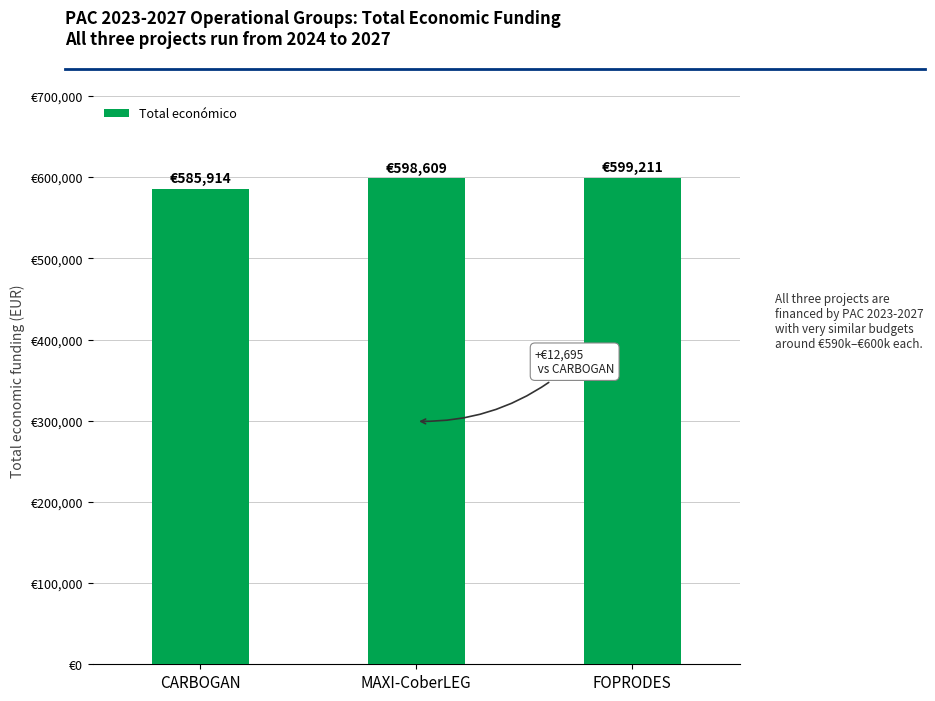

Rank the categories by value from highest to lowest.

FOPRODES, MAXI-CoberLEG, CARBOGAN